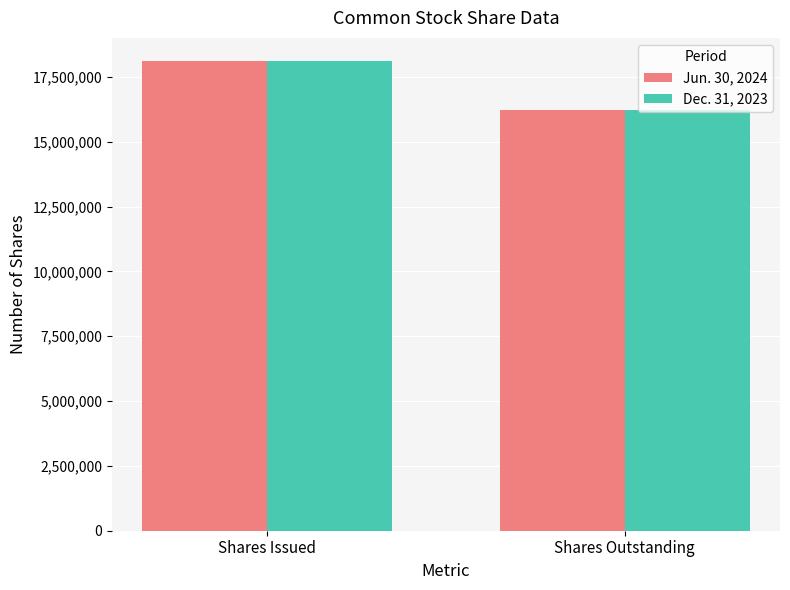

Is it true that Jun. 30, 2024 equals 11960015 at Shares Issued?

False